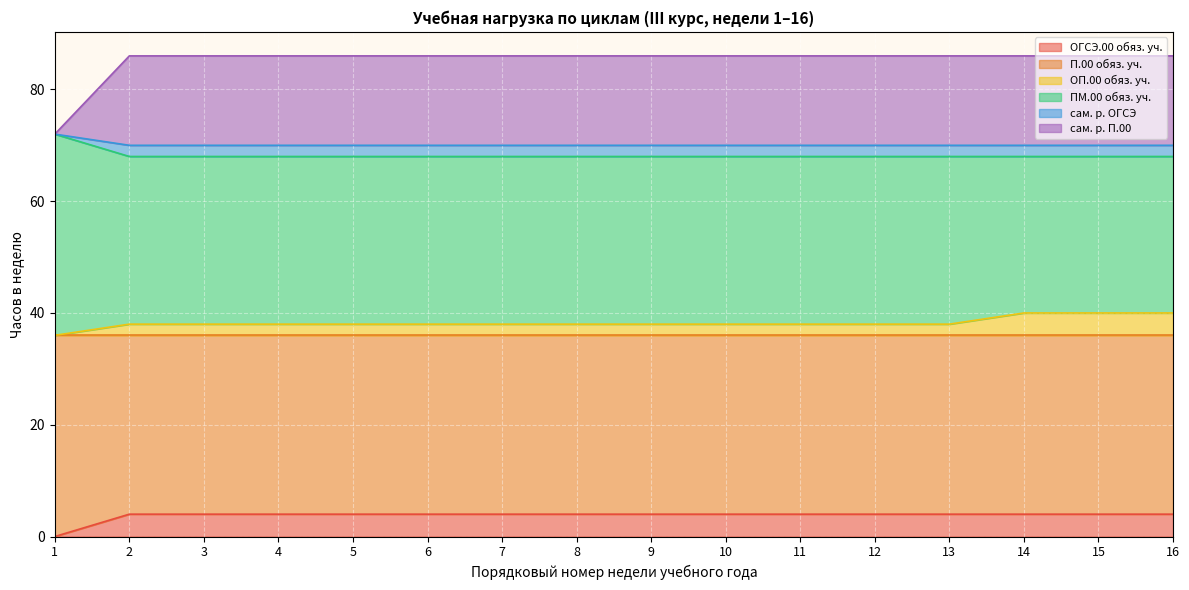

Which series has the largest range (max minus min)?

сам. р. П.00